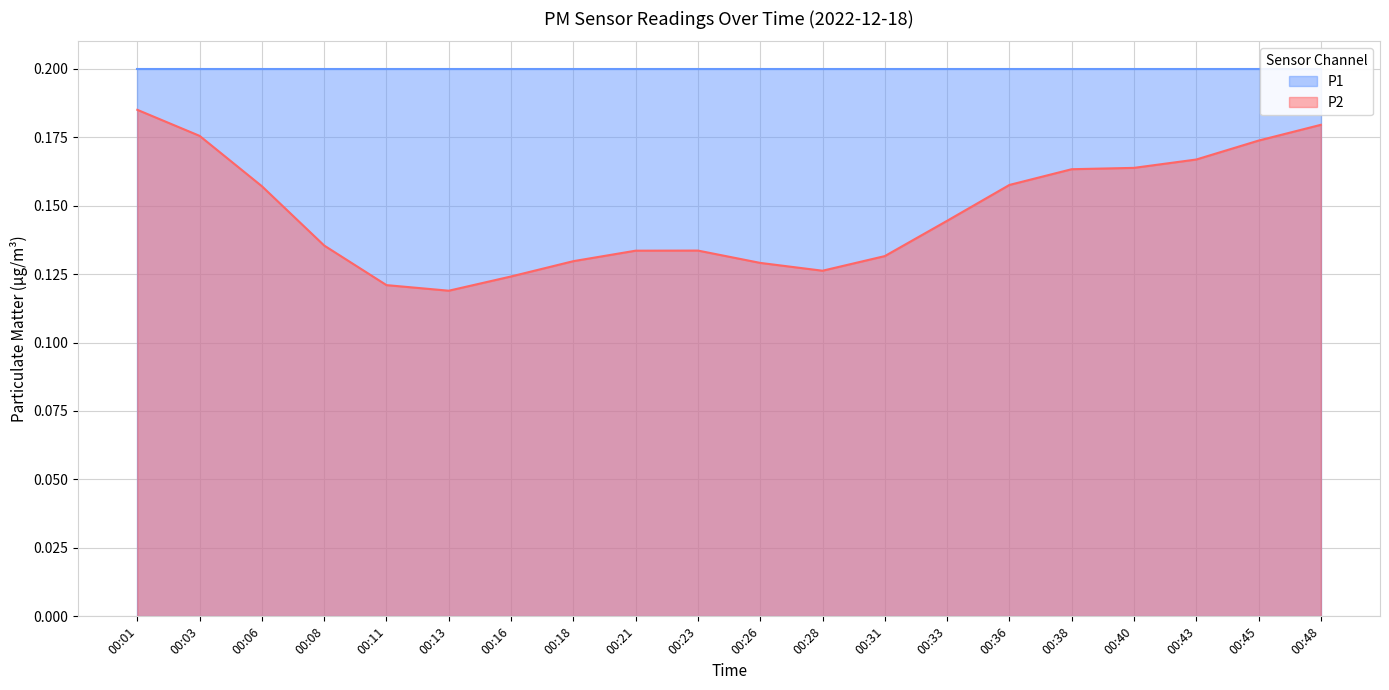

The P1 series shows 0.4 at 00:23. True or false?

False